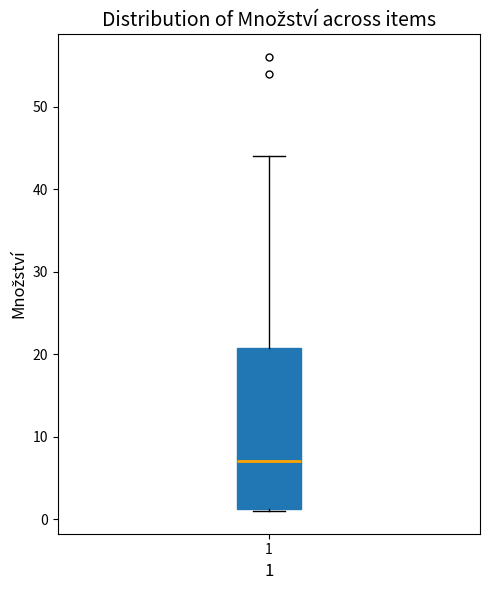

Transcribe this box plot: give where the median line is, the range the box spans, and where the two whiskers end, as read against the y-axis. The values are not printed on the chart, so give them approximately, as read against the axis.

median 7, box 1 to 21, whiskers 1 to 44